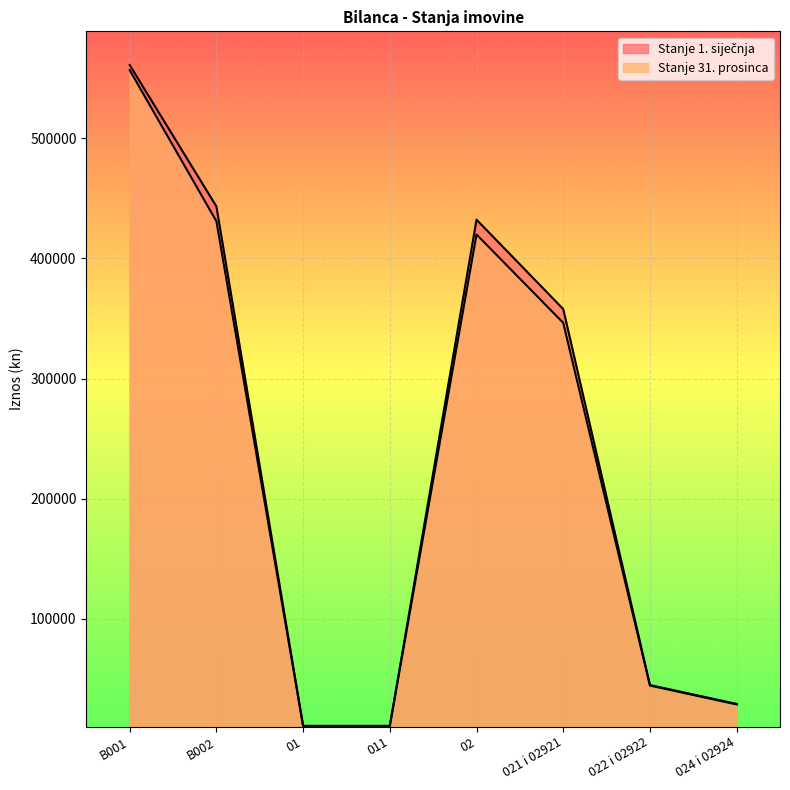

True or false: Stanje 31. prosinca has more than 0 points higher than both neighbors.

True